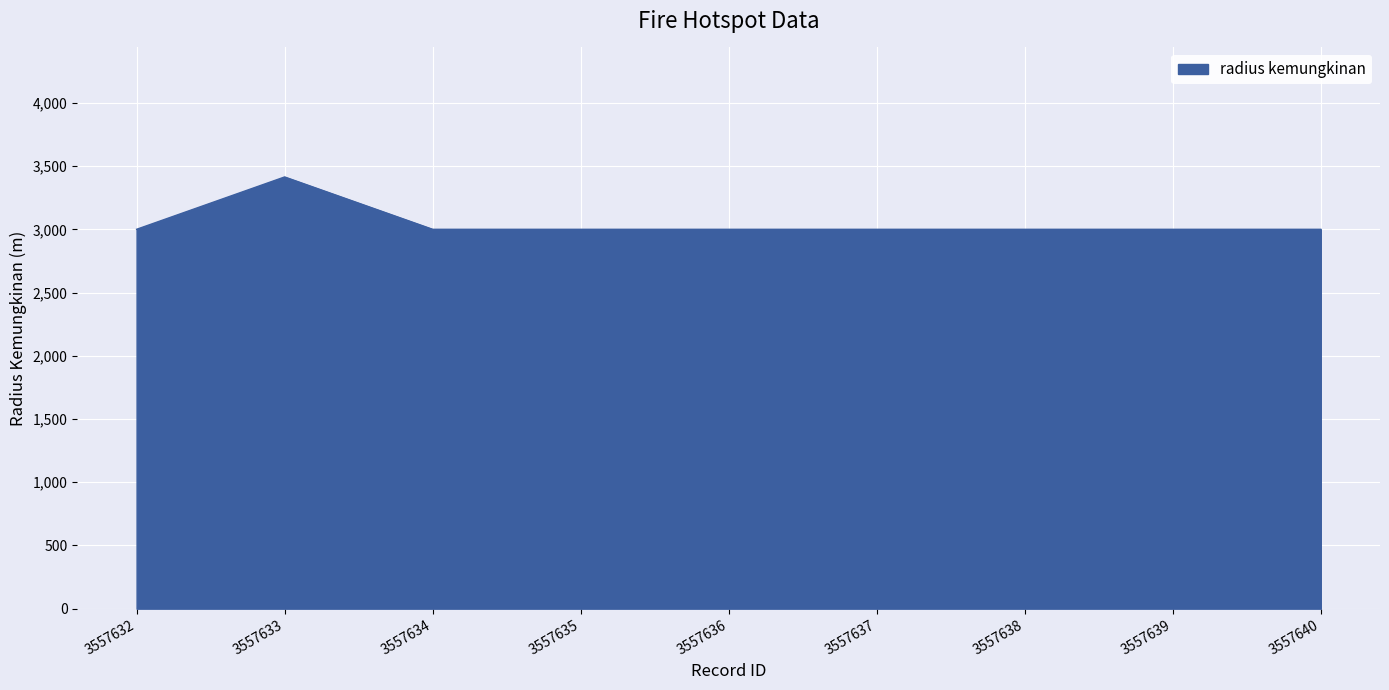

What is the average value?

3046